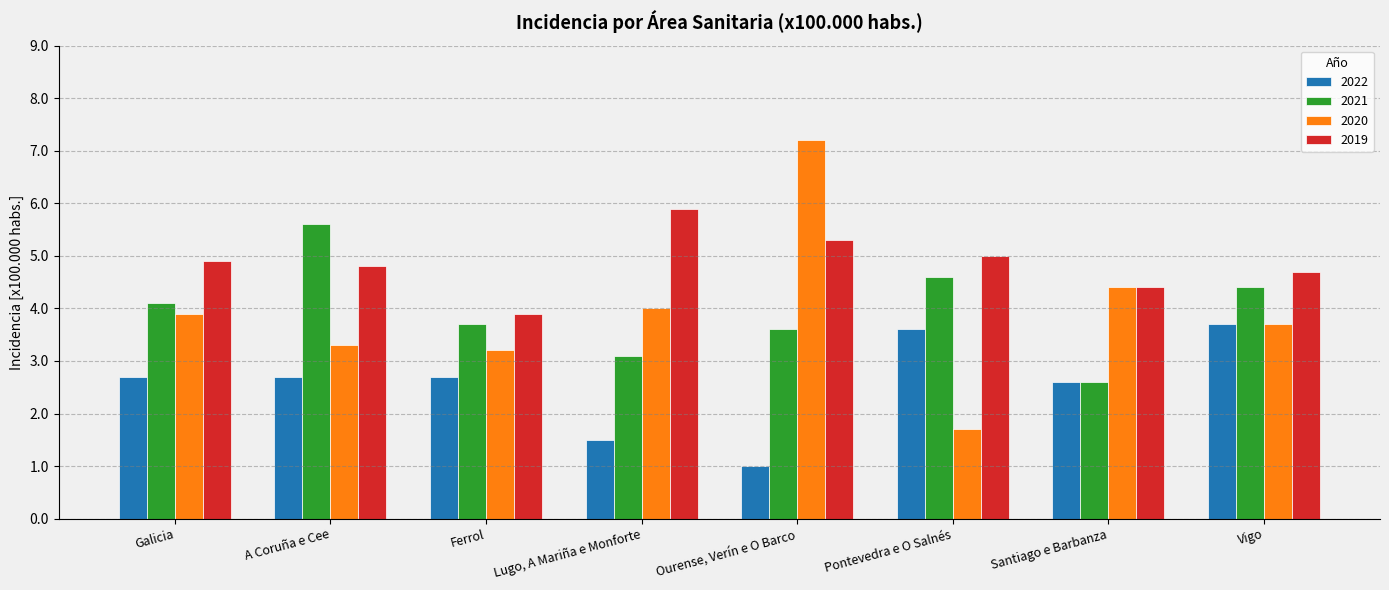

Reading left to right, what are all the values shown in this chart?

2022: 2.7	2.7	2.7	1.5	1.0	3.6	2.6	3.7
2021: 4.1	5.6	3.7	3.1	3.6	4.6	2.6	4.4
2020: 3.9	3.3	3.2	4.0	7.2	1.7	4.4	3.7
2019: 4.9	4.8	3.9	5.9	5.3	5.0	4.4	4.7